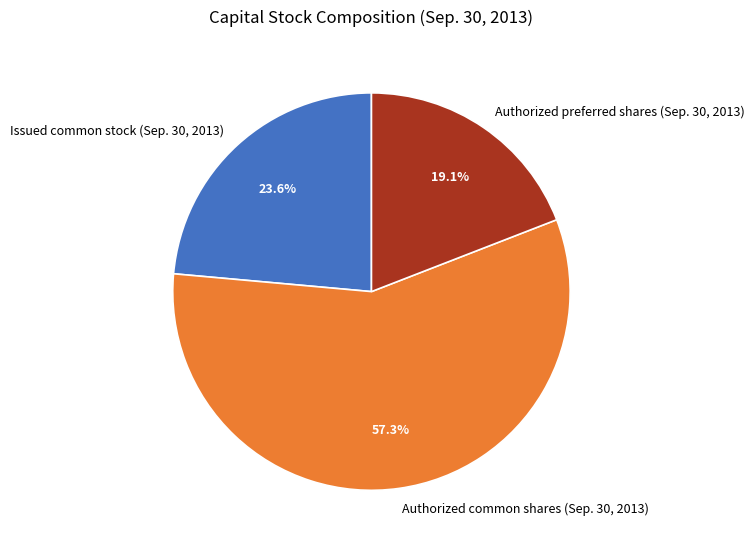

To the nearest percent, what is the difference between the largest and smallest slice percentages?

38%